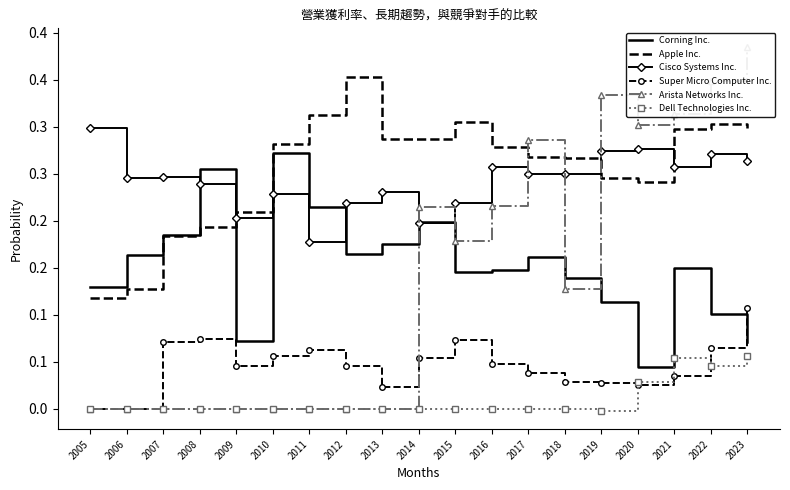

Reading left to right, transcribe all the data shown in this chart.

Corning Inc.: 0.1	0.2	0.2	0.3	0.1	0.3	0.2	0.2	0.2	0.2	0.1	0.1	0.2	0.1	0.1	0.0	0.1	0.1	0.1
Apple Inc.: 0.1	0.1	0.2	0.2	0.2	0.3	0.3	0.4	0.3	0.3	0.3	0.3	0.3	0.3	0.2	0.2	0.3	0.3	0.3
Cisco Systems Inc.: 0.3	0.2	0.2	0.2	0.2	0.2	0.2	0.2	0.2	0.2	0.2	0.3	0.2	0.2	0.3	0.3	0.3	0.3	0.3
Super Micro Computer Inc.: 0.0	0.0	0.1	0.1	0.0	0.1	0.1	0.0	0.0	0.1	0.1	0.0	0.0	0.0	0.0	0.0	0.0	0.1	0.1
Arista Networks Inc.: 0.0	0.0	0.0	0.0	0.0	0.0	0.0	0.0	0.0	0.2	0.2	0.2	0.3	0.1	0.3	0.3	0.3	0.3	0.4
Dell Technologies Inc.: 0.0	0.0	0.0	0.0	0.0	0.0	0.0	0.0	0.0	0.0	0.0	0.0	0.0	0.0	-0.0	0.0	0.1	0.0	0.1